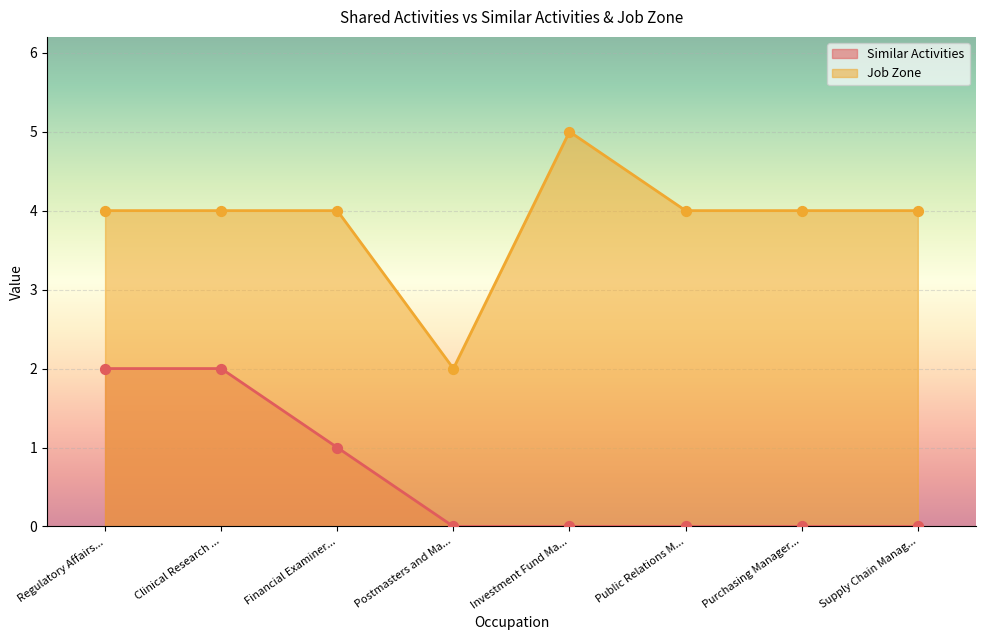

At how many categories does at least one series exceed 1?

8